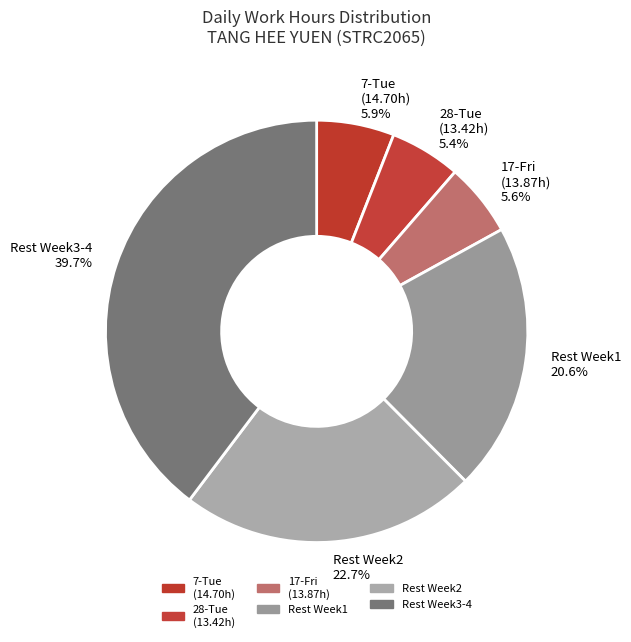

What portion of the pie excludes 28-Tue (13.42h) 5.4%?

94.6%